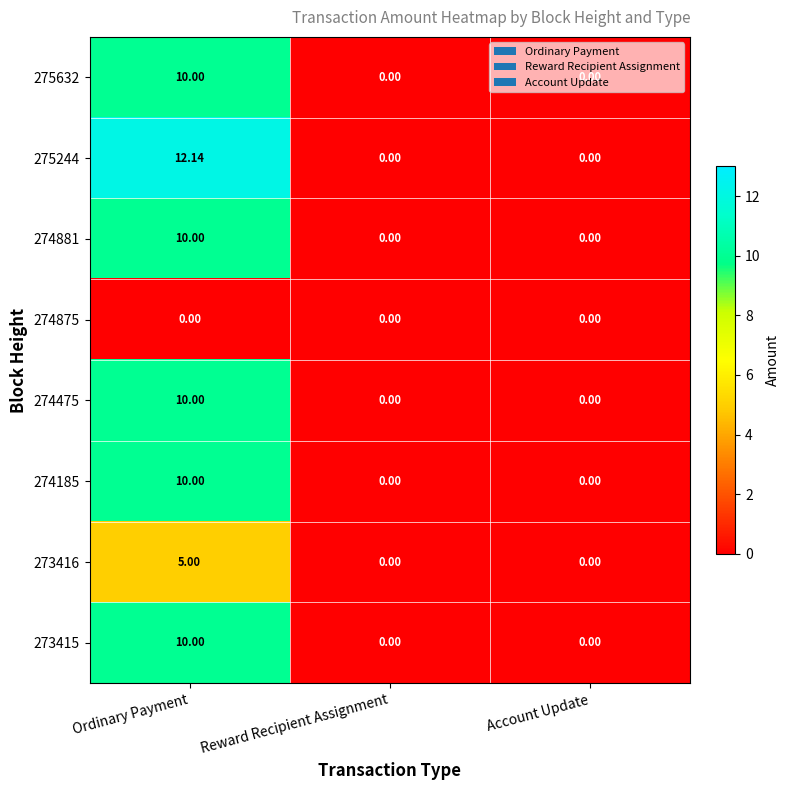

At which category is the sum across all series the highest?

Ordinary Payment